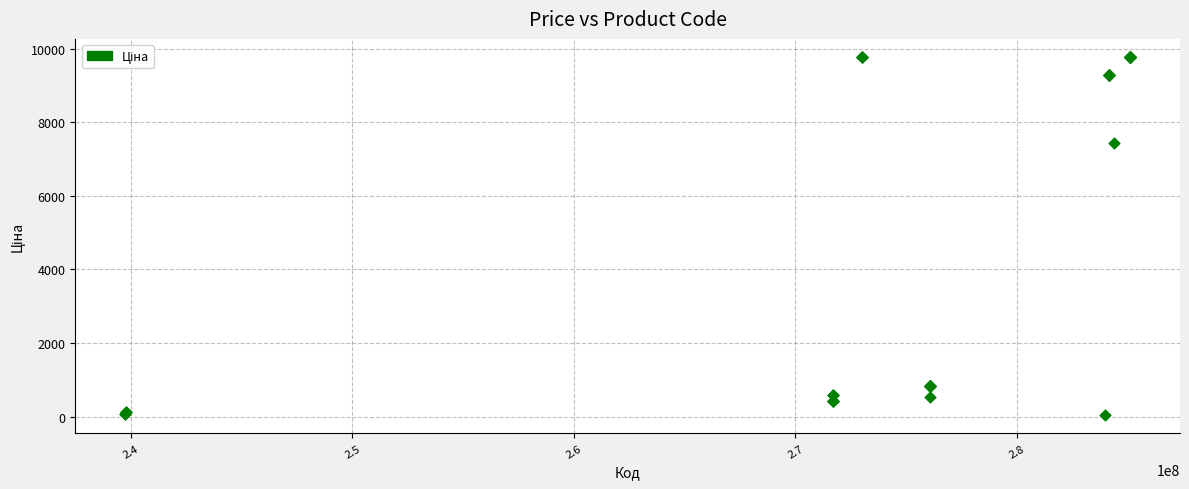

What Y value in the scatter plot is closest to 4903?

7444.6